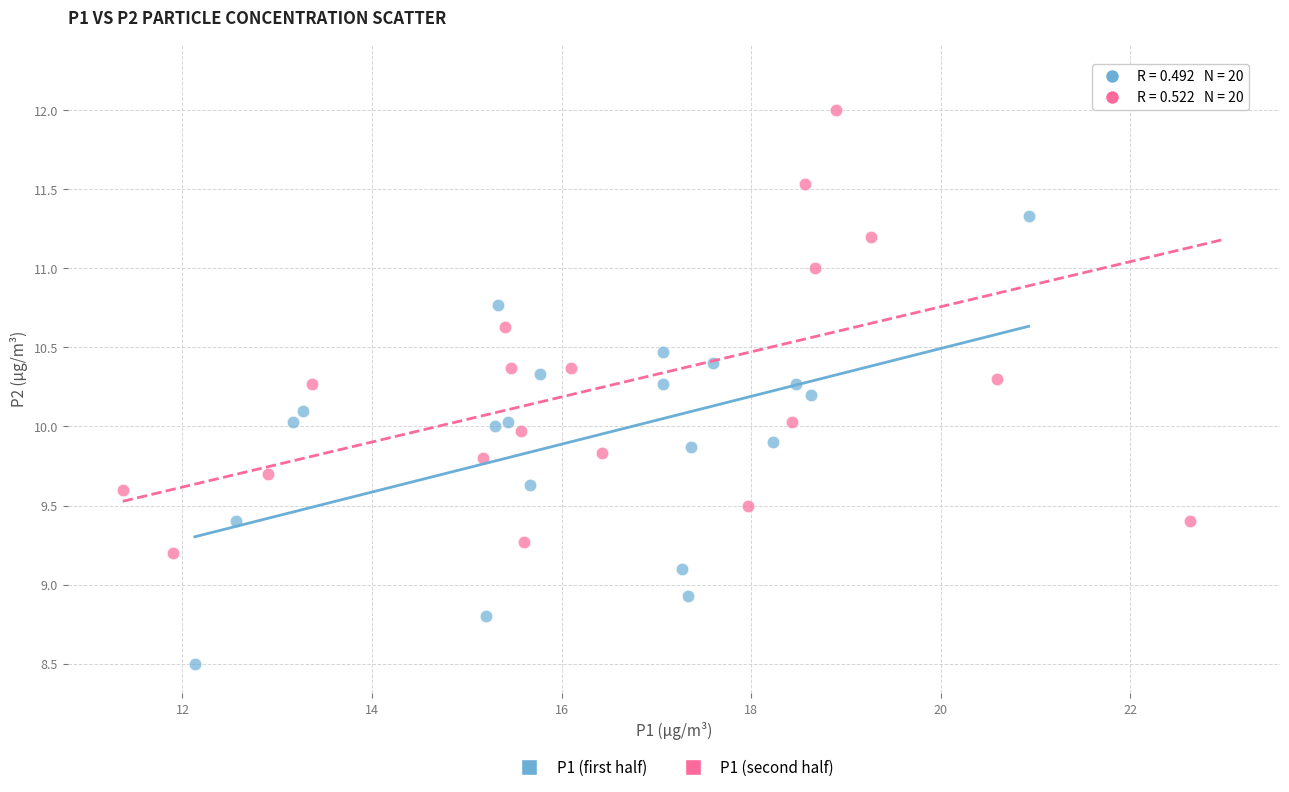

Which series reaches the maximum Y coordinate?

P1 (second half)